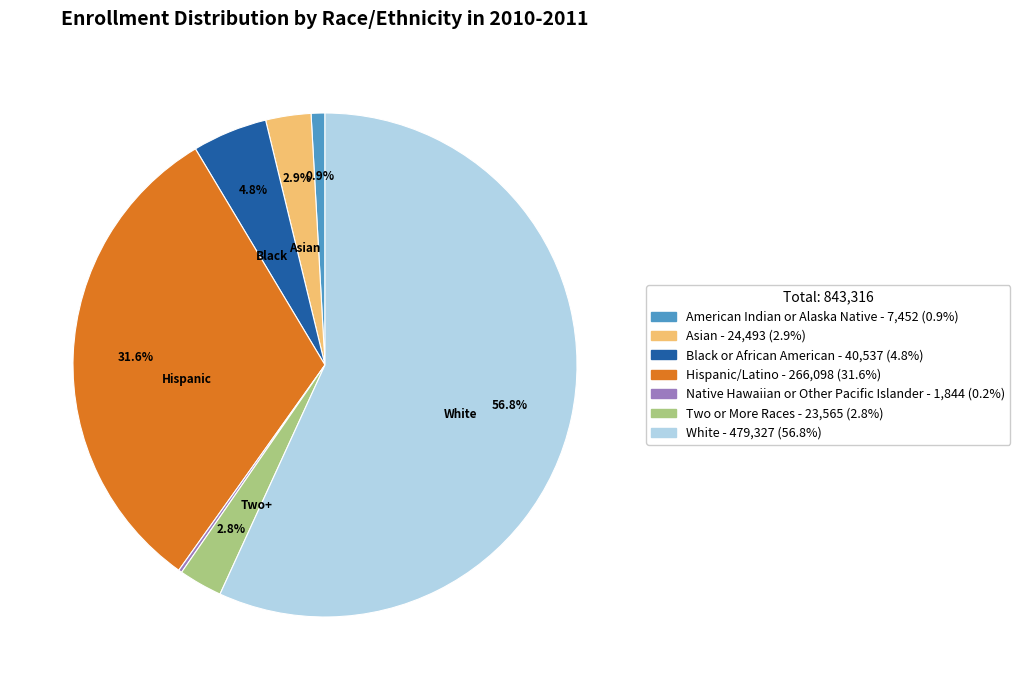

Which category has the biggest portion of the pie?

White